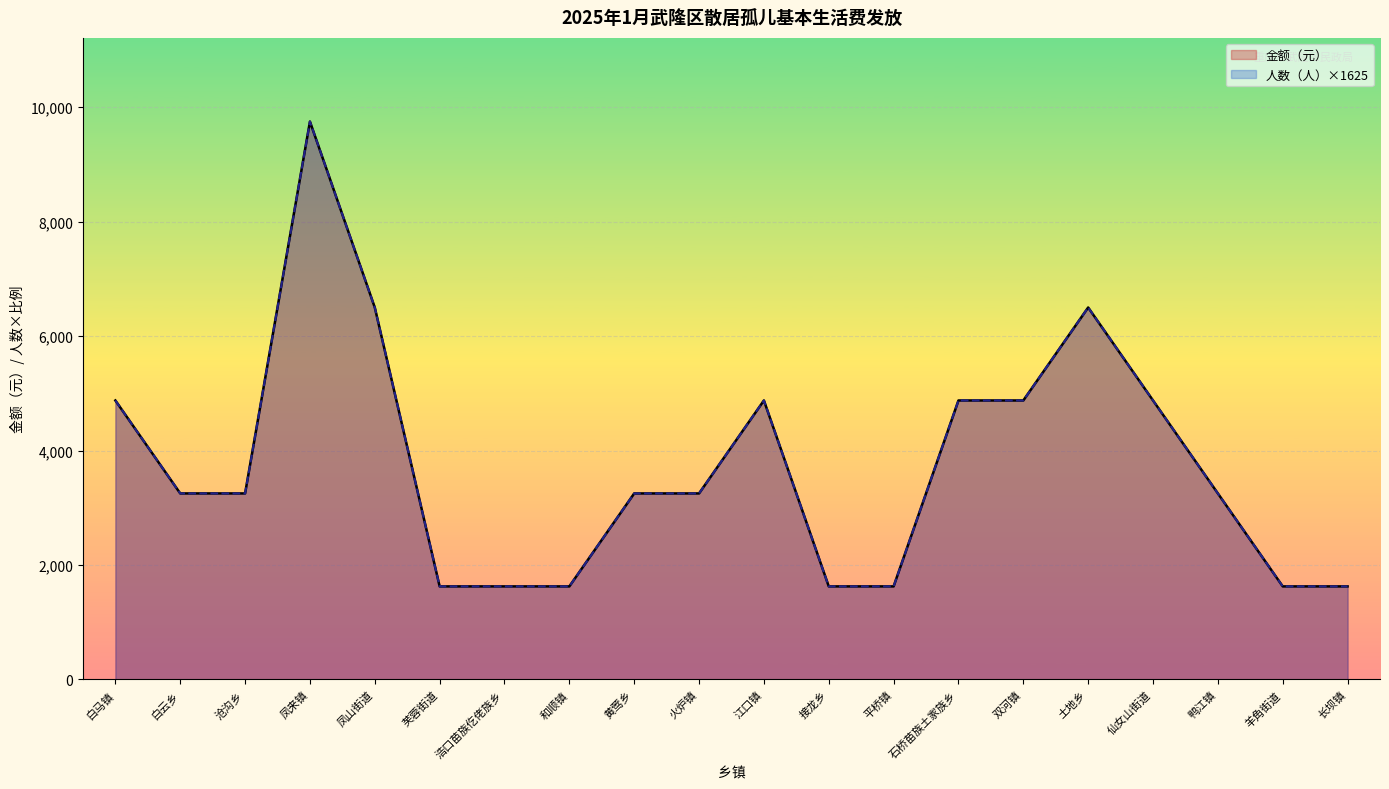

What is the sum of the 人数（人） values at 土地乡 and 黄莺乡?

9750